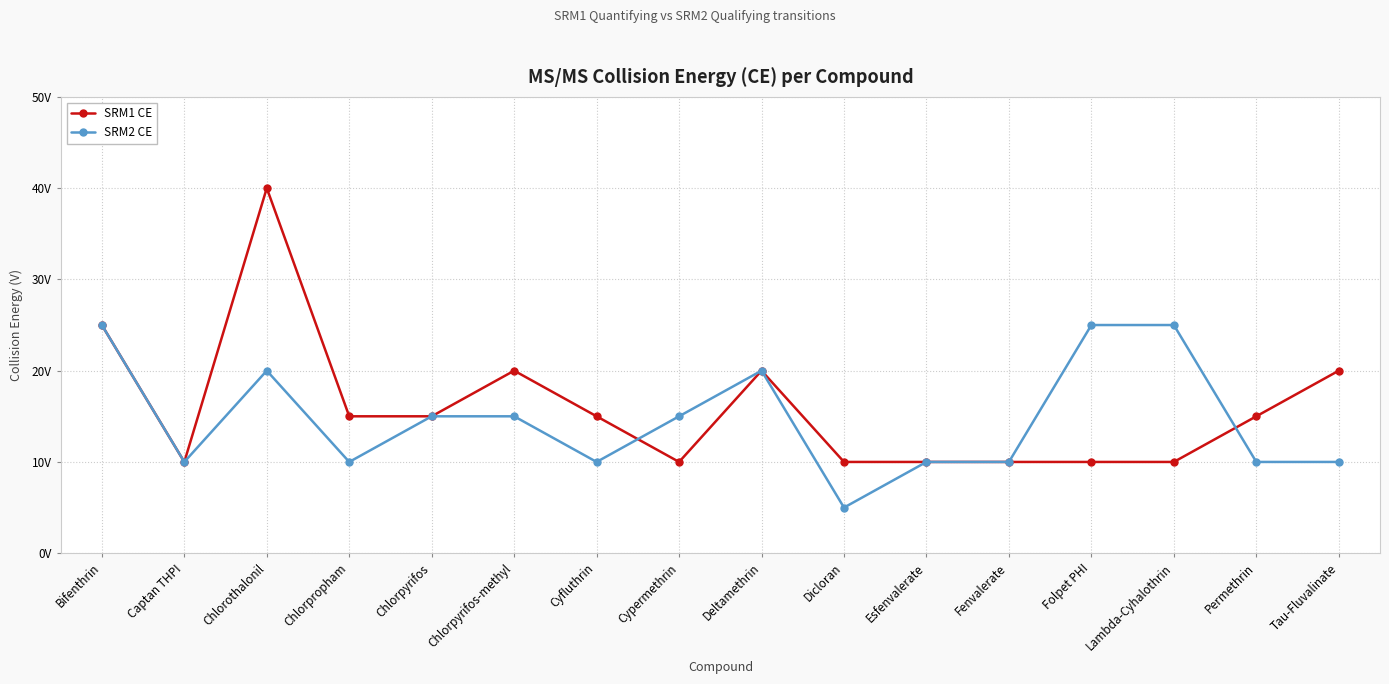

What are all the series names shown in the legend?

SRM1 CE, SRM2 CE